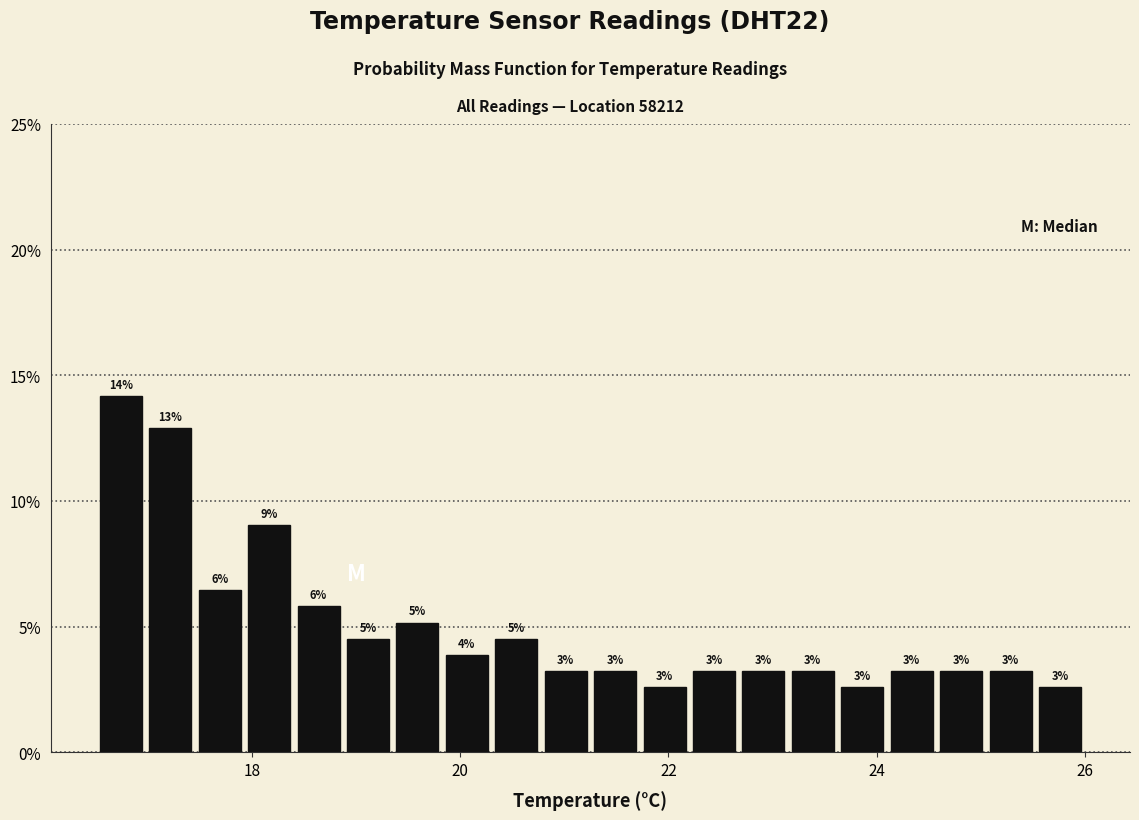

Read against the x-axis, roughly where is the centre of the tallest bar?

16.8